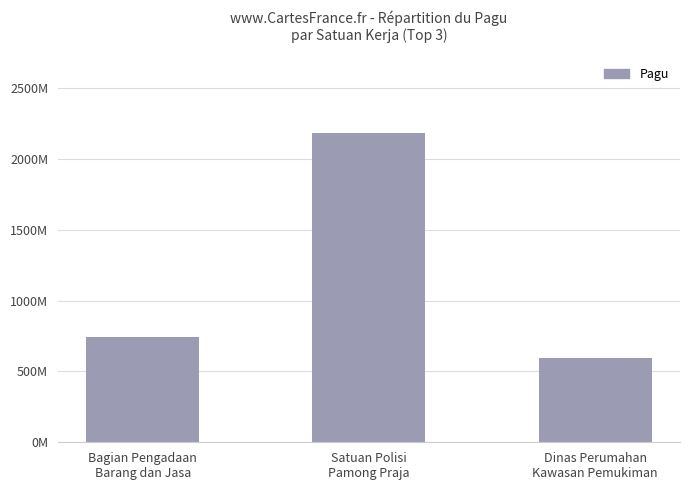

Does the chart contain any negative values?

No